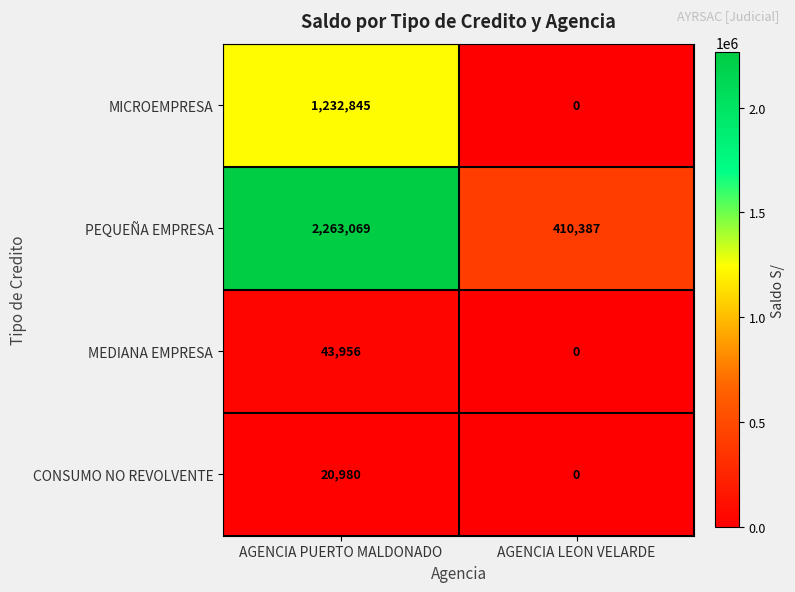

Which series has the largest total across all categories?

PEQUEÑA EMPRESA